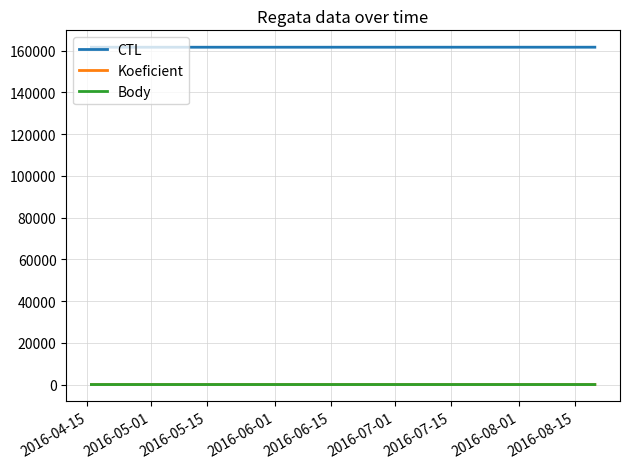

True or false: Koeficient and CTL intersect in this chart.

False